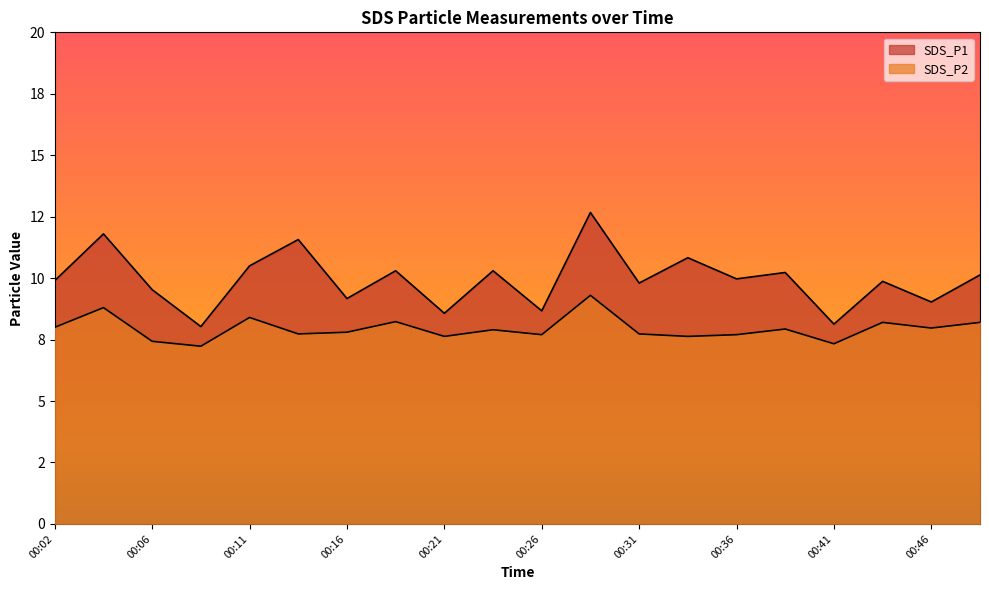

What is the sum of the SDS_P2 values at 00:19 and 00:41?

15.6